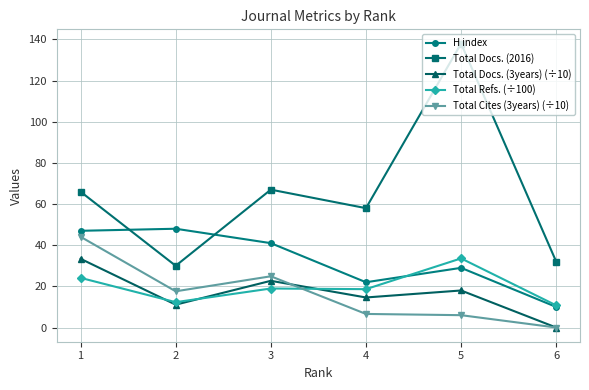

What is the total value across all series at 4?

119.8